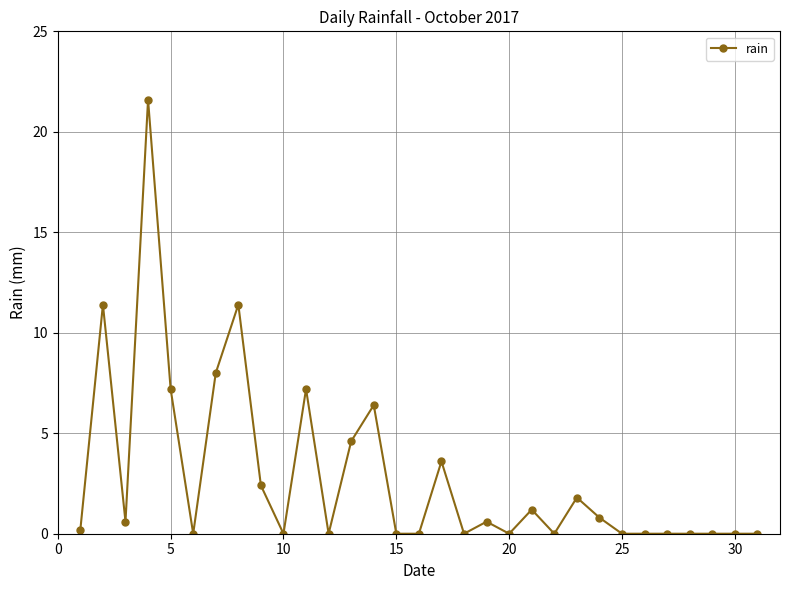

True or false: there are more than 1 points higher than both neighbors.

True